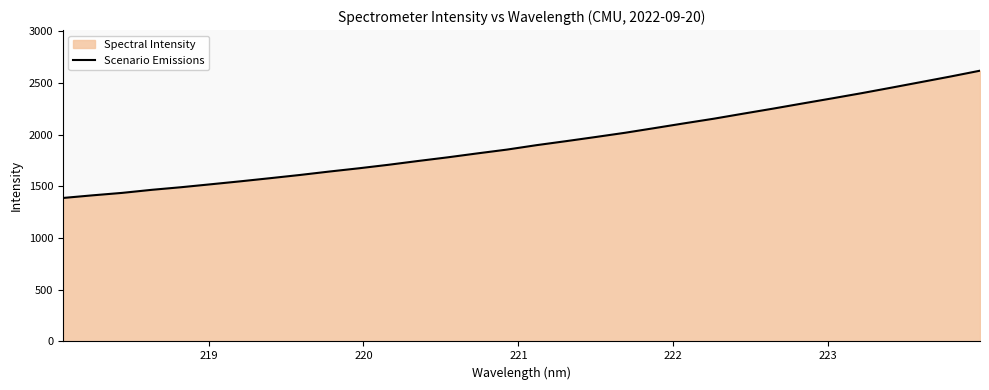

What is the minimum value shown in the chart?

1388.2